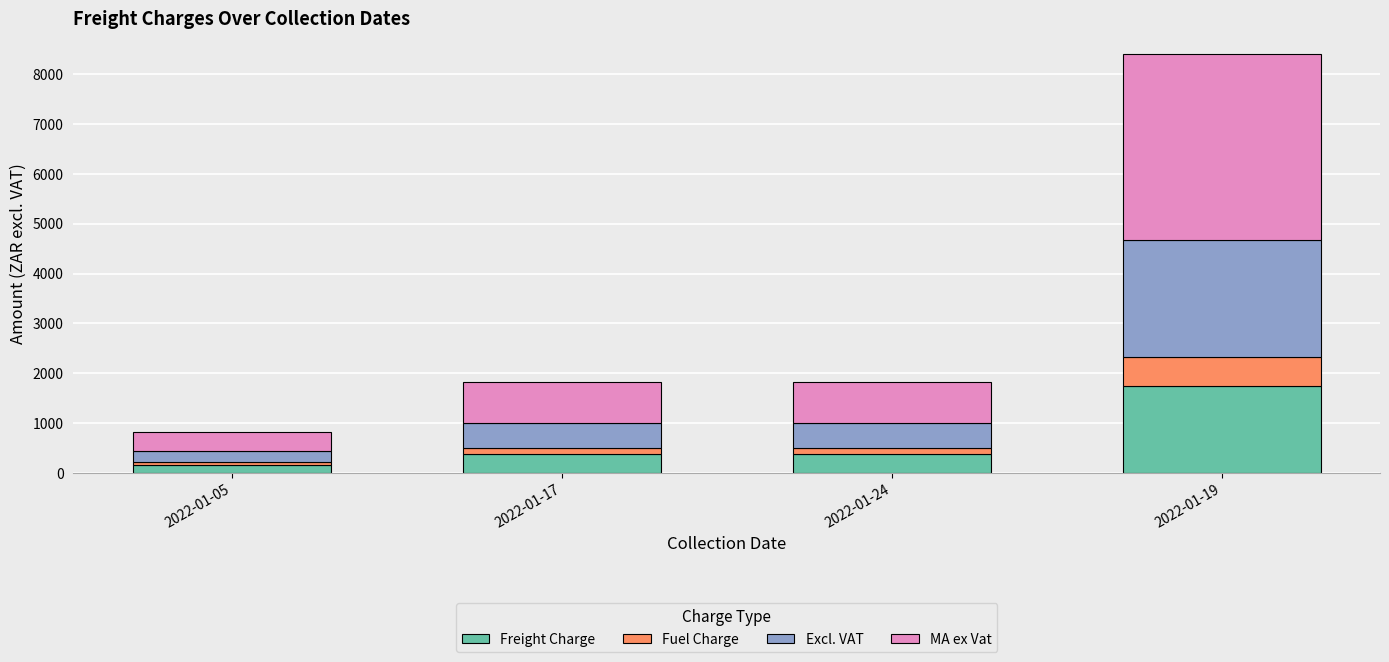

At which category is the sum across all series the highest?

2022-01-19